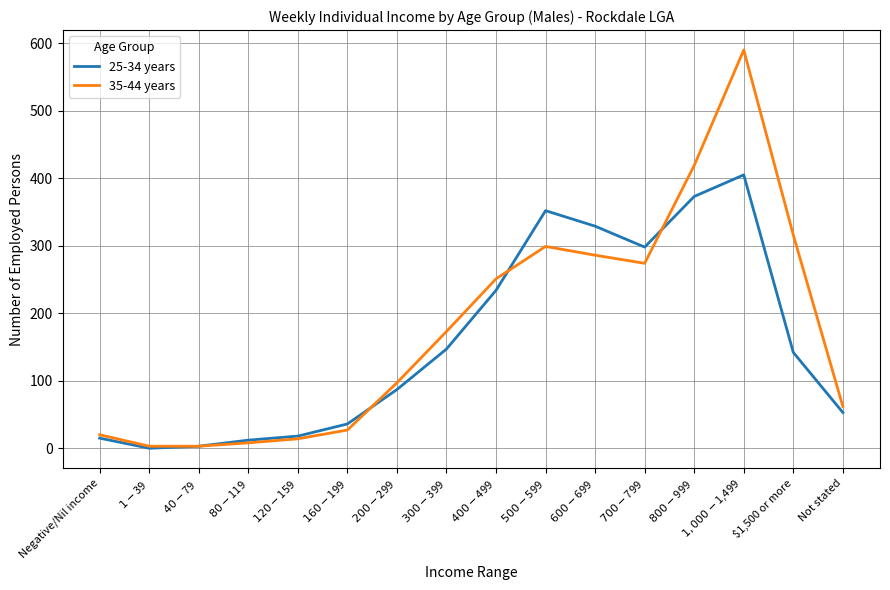

What position from the left is $500-$599?

10